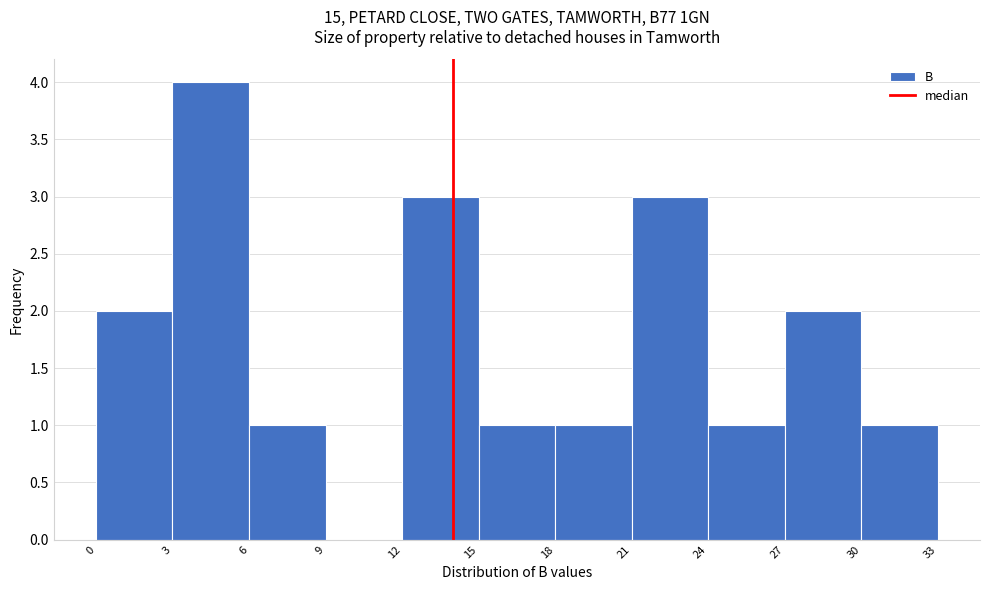

Reading left to right, list every bar in this chart as the range it spans on the x-axis followed by its height. The values are not printed on the chart, so give them approximately, as read against the axis.

0 to 3: 2
3 to 6: 4
6 to 9: 1
9 to 12: 0
12 to 15: 3
15 to 18: 1
18 to 21: 1
21 to 24: 3
24 to 27: 1
27 to 30: 2
30 to 33: 1